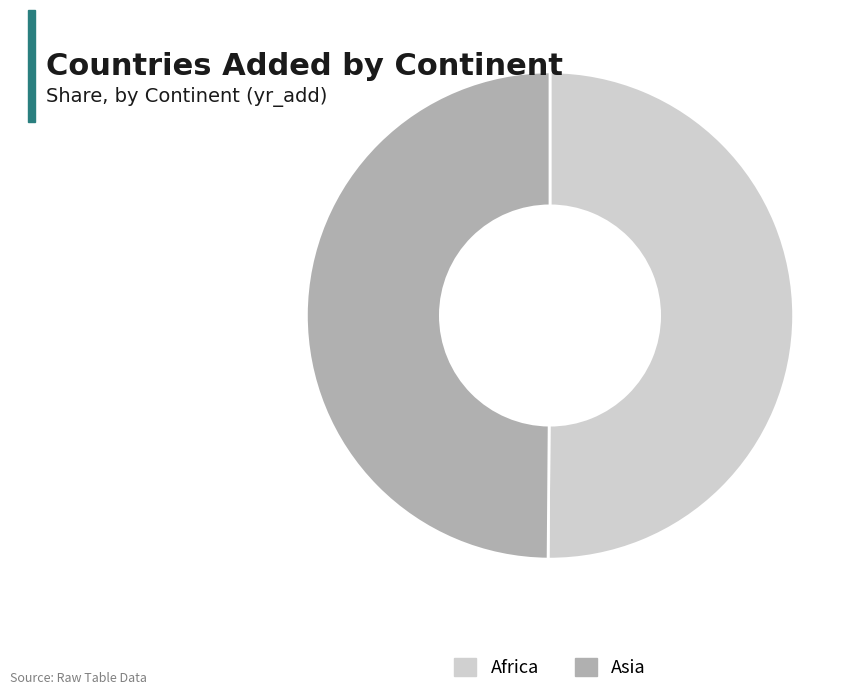

How many slices are in this pie chart?

2